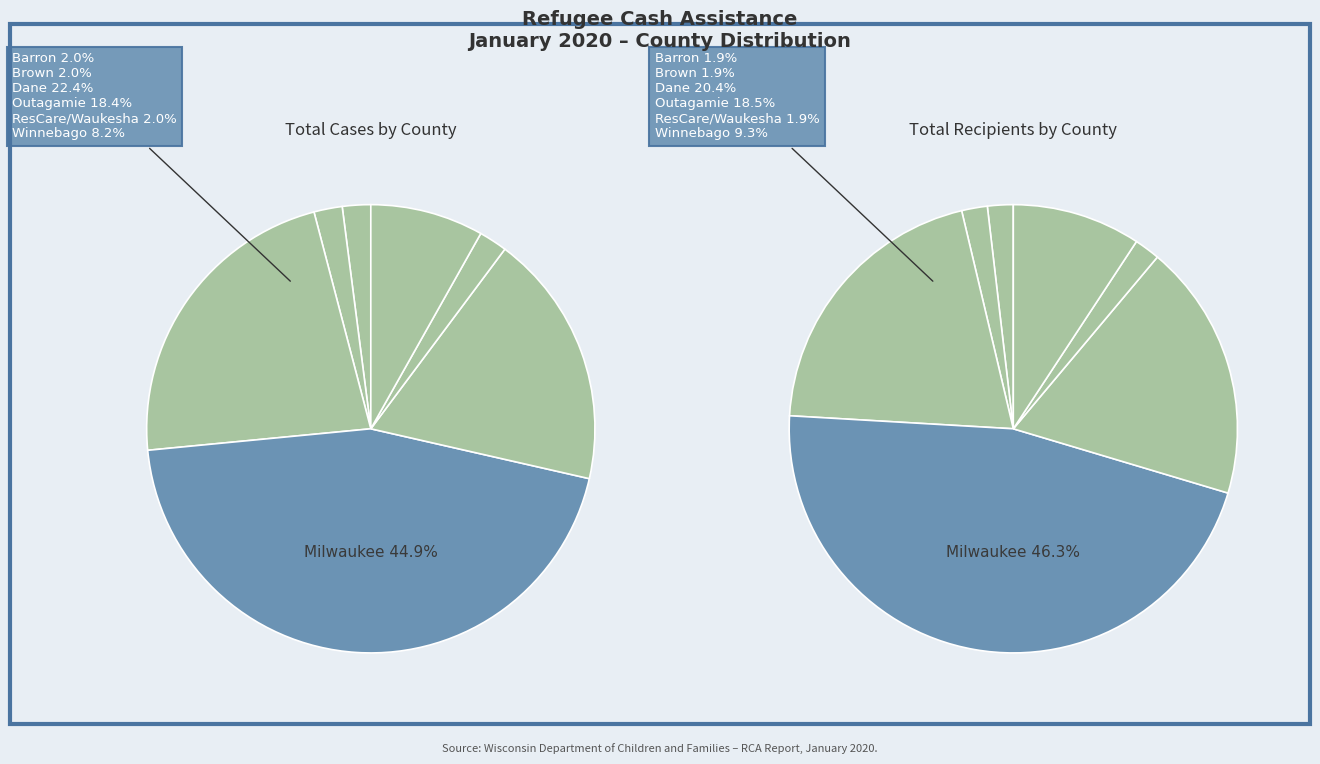

How much of the chart is everything except Sheboygan?

100.0%